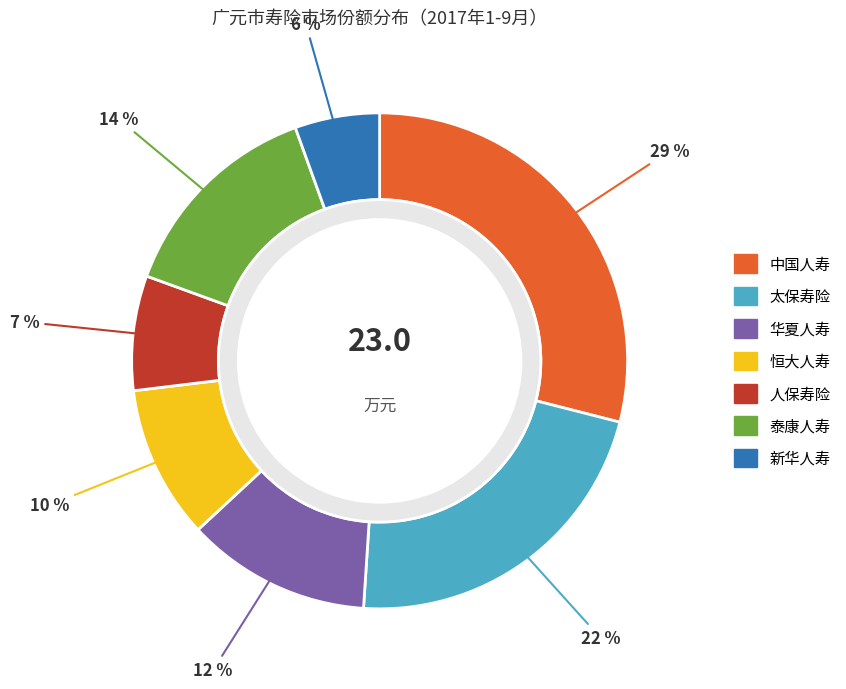

How many slices are in this pie chart?

7